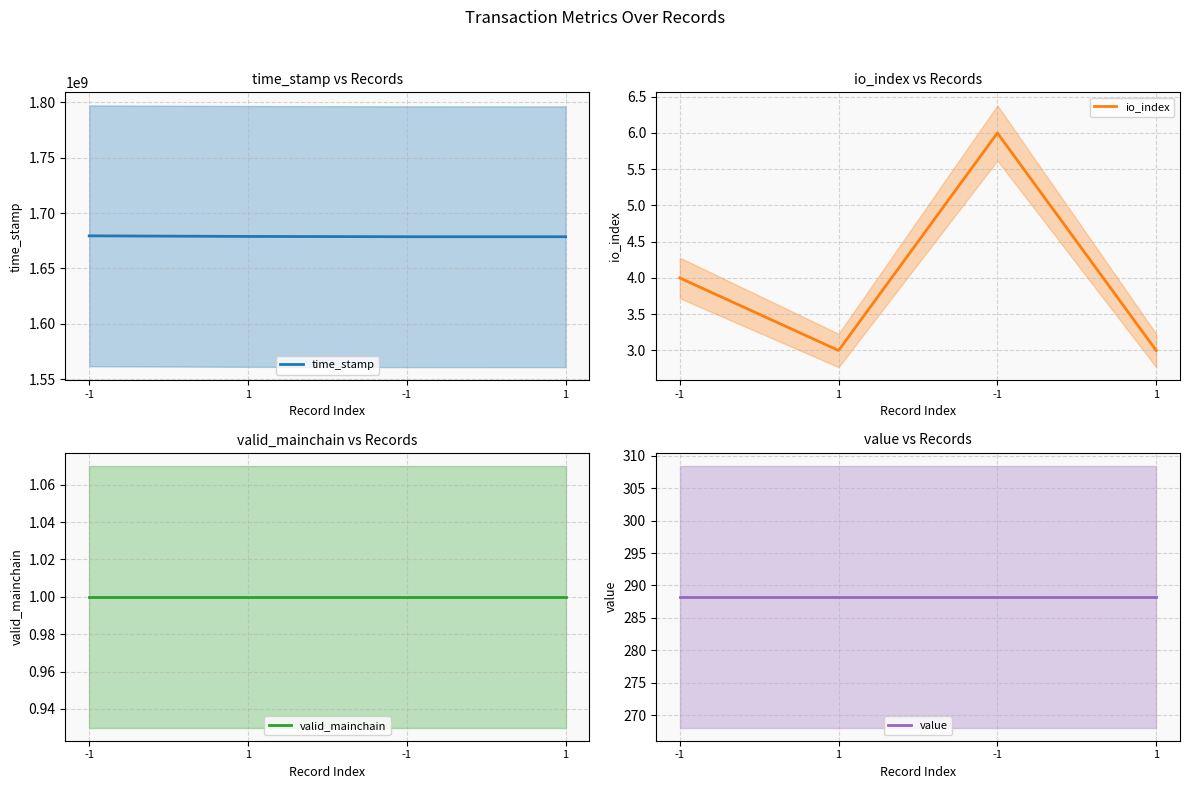

Is it true that io_index equals 9.2 at -1?

False